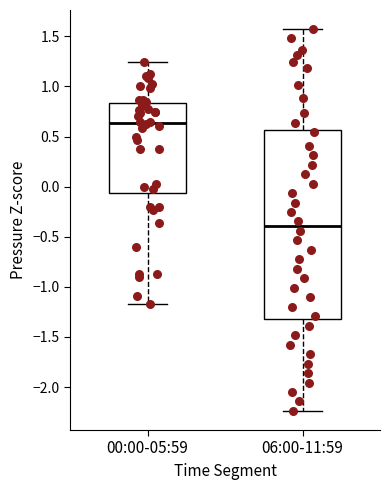

Where does the median line of the box for 00:00-05:59 sit on the y-axis? The values are not printed on the chart, so give them approximately, as read against the axis.

0.65